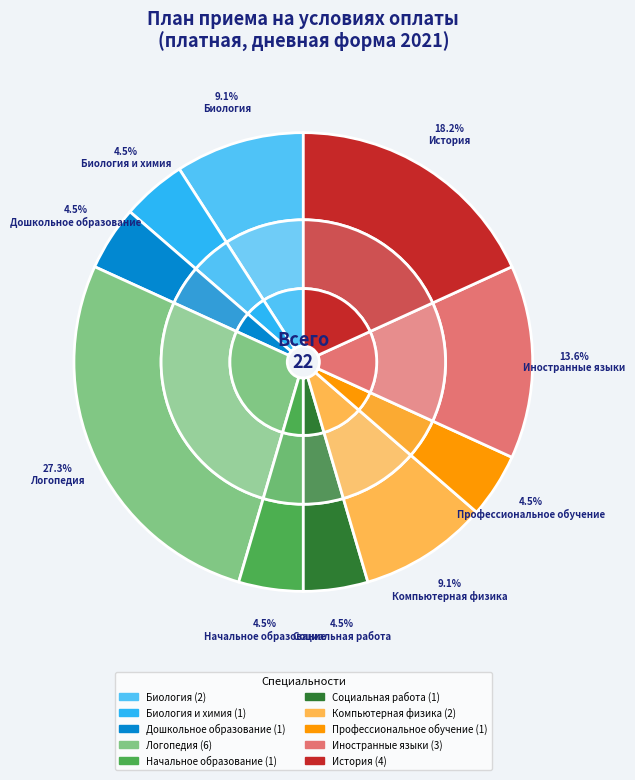

Does Дошкольное образование represent more than half of the total?

No